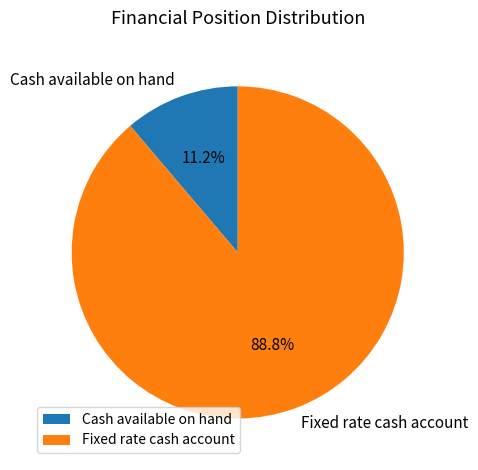

To the nearest percent, what is the average slice percentage?

50%